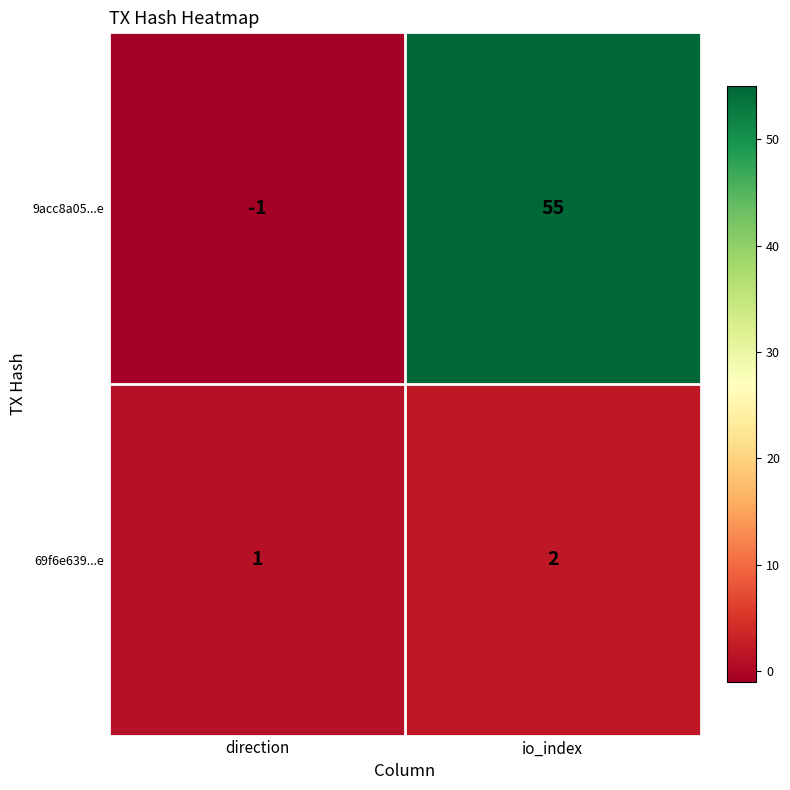

What is the difference between the 9acc8a05...e values at direction and io_index?

56